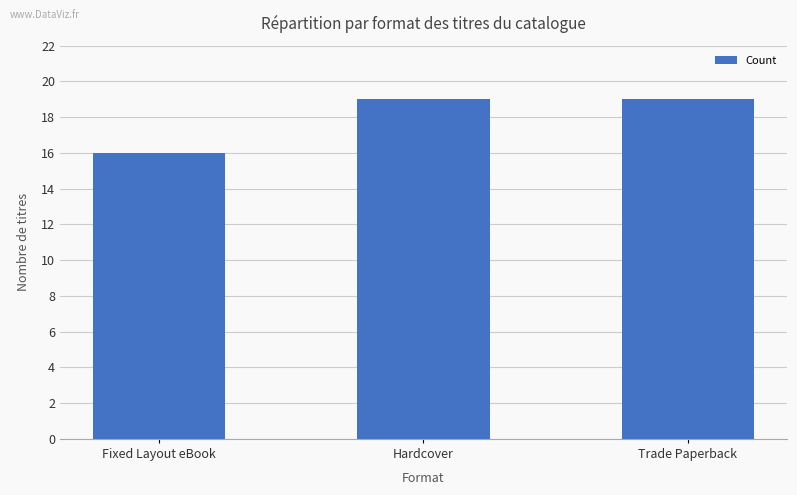

The value at Trade Paperback is 11. True or false?

False